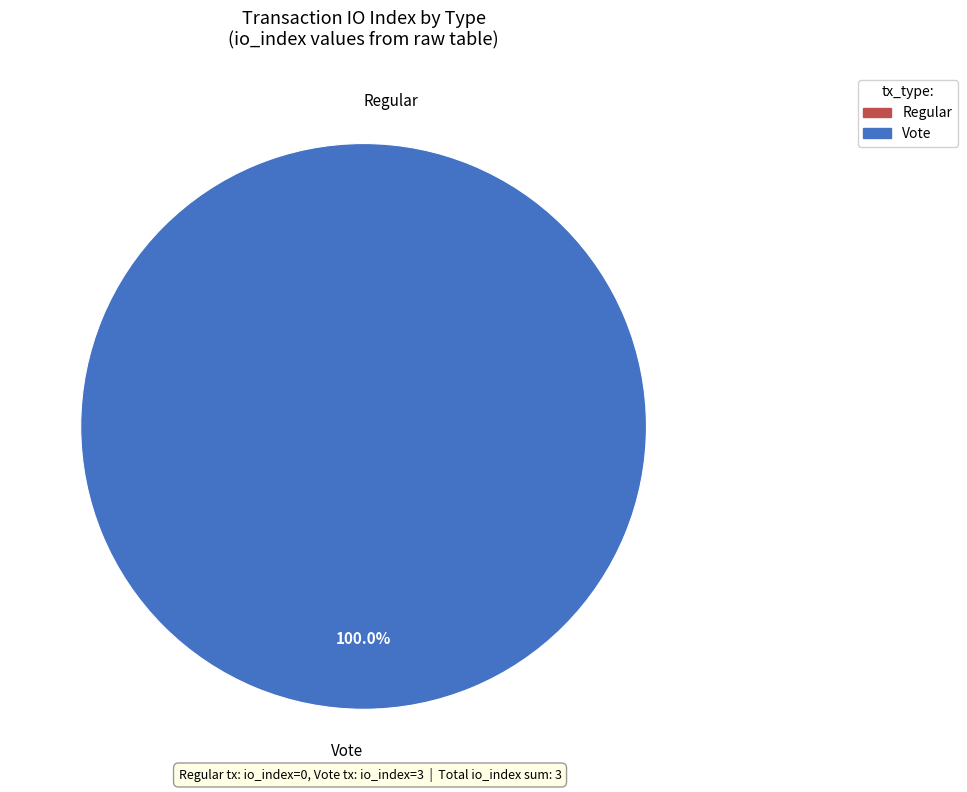

To the nearest percent, what portion does Vote represent?

100%